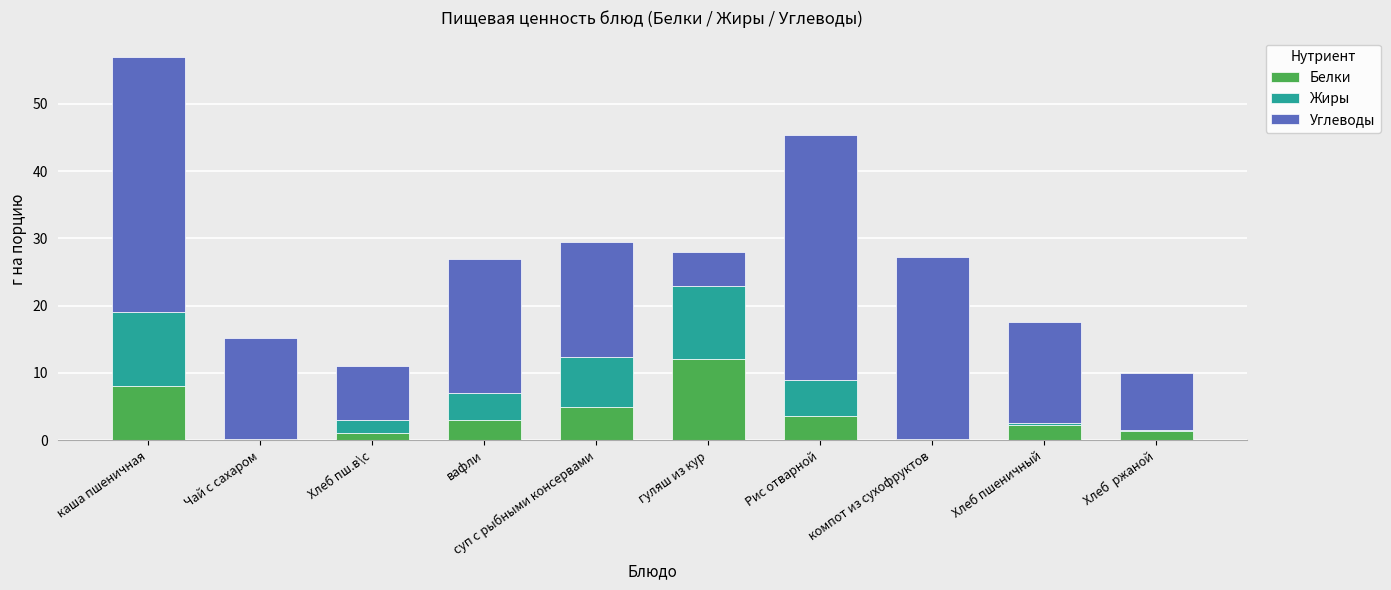

At which category is the sum across all series the highest?

каша пшеничная